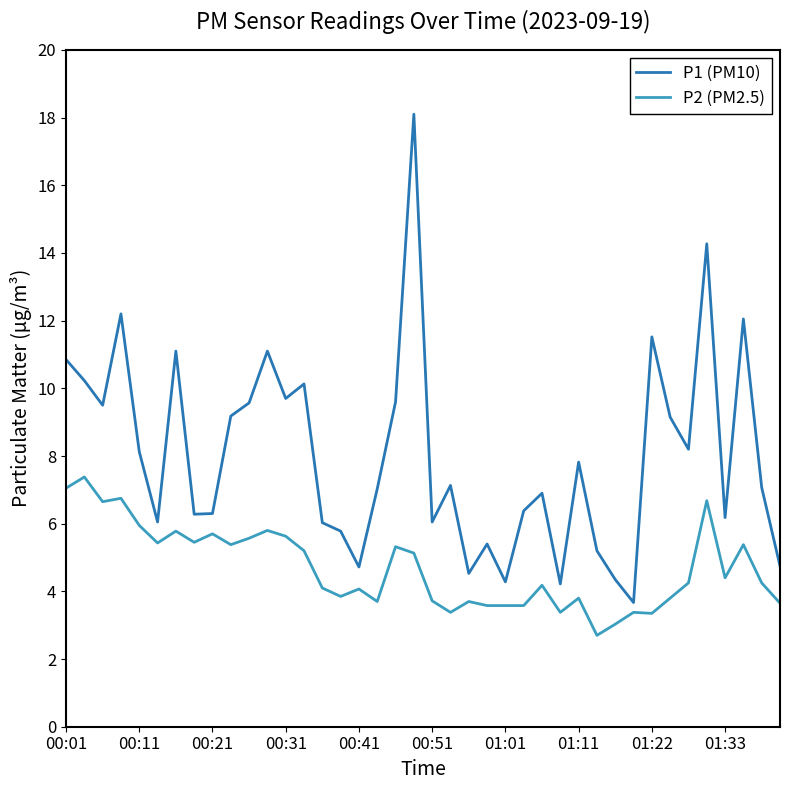

What is the difference between the maximum and minimum values in the P2 (PM2.5) series?

4.7